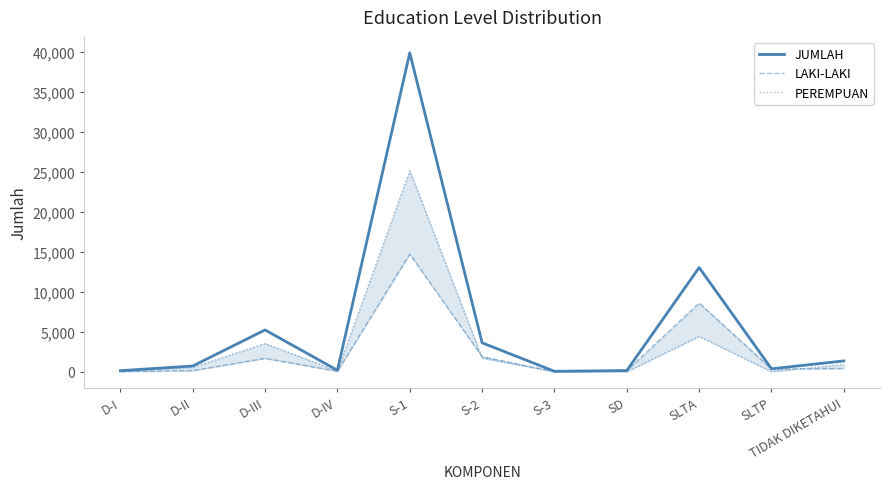

Between D-I and SD, which series saw the biggest shift?

LAKI-LAKI